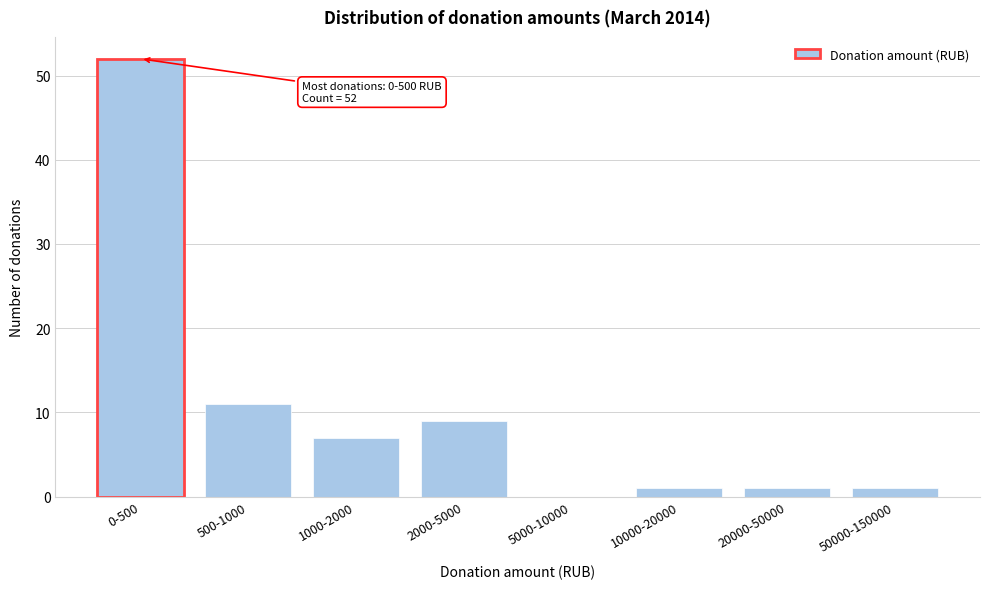

Reading left to right, list all the values displayed in this chart.

0-500=52	500-1000=11	1000-2000=7	2000-5000=9	5000-10000=0	10000-20000=1	20000-50000=1	50000-150000=1